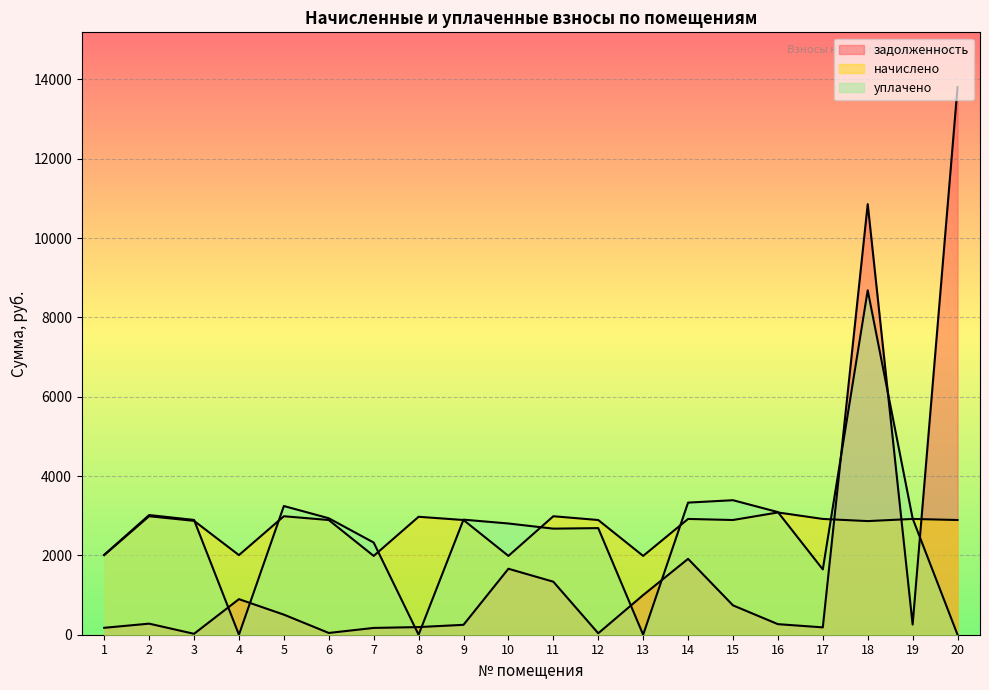

Where is начислено nearest to the value 2534?

18